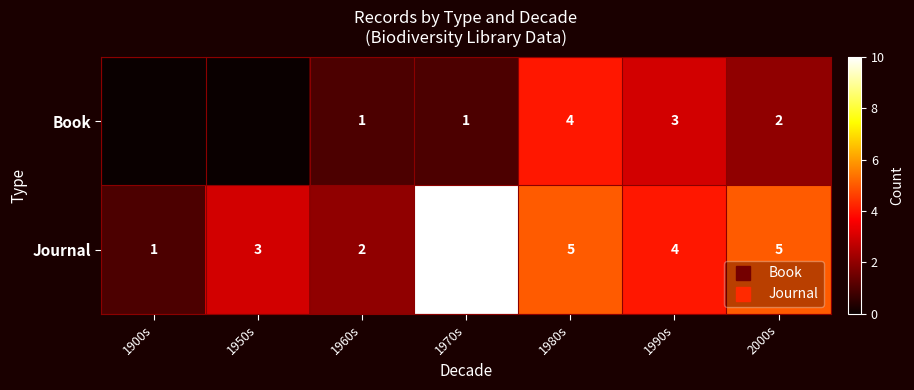

What is the sum of the Journal values at 1960s and 1990s?

6